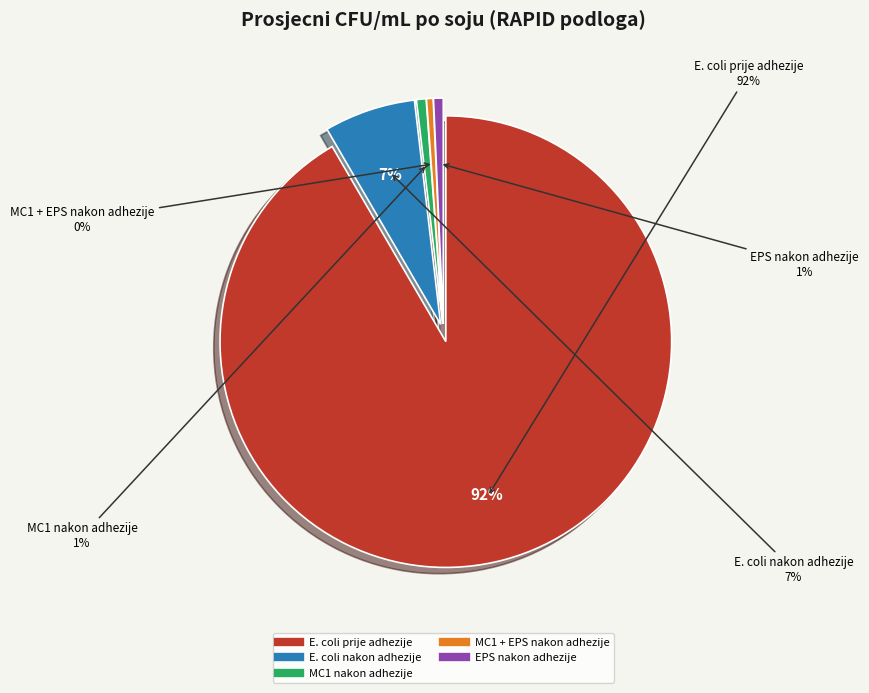

Is there a majority slice in this chart?

Yes